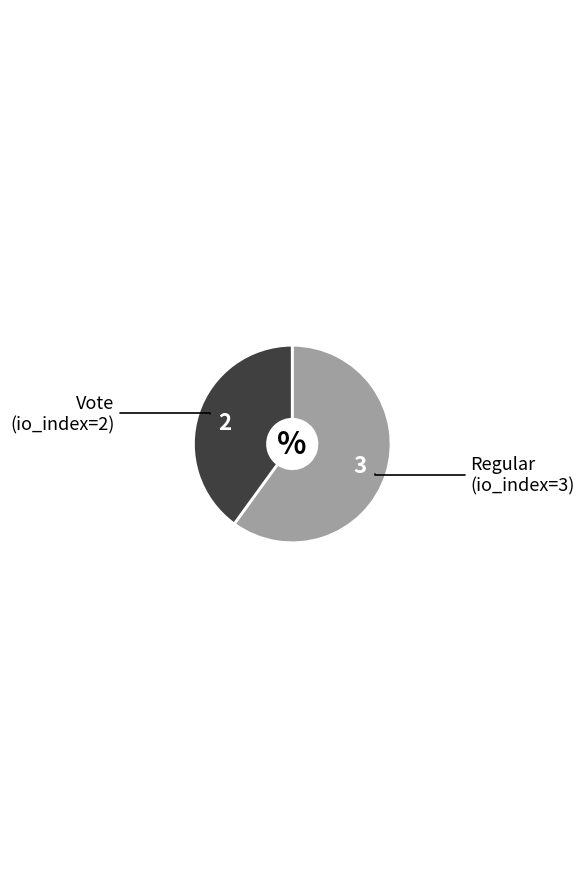

Is there any slice that represents more than half of the pie?

Yes